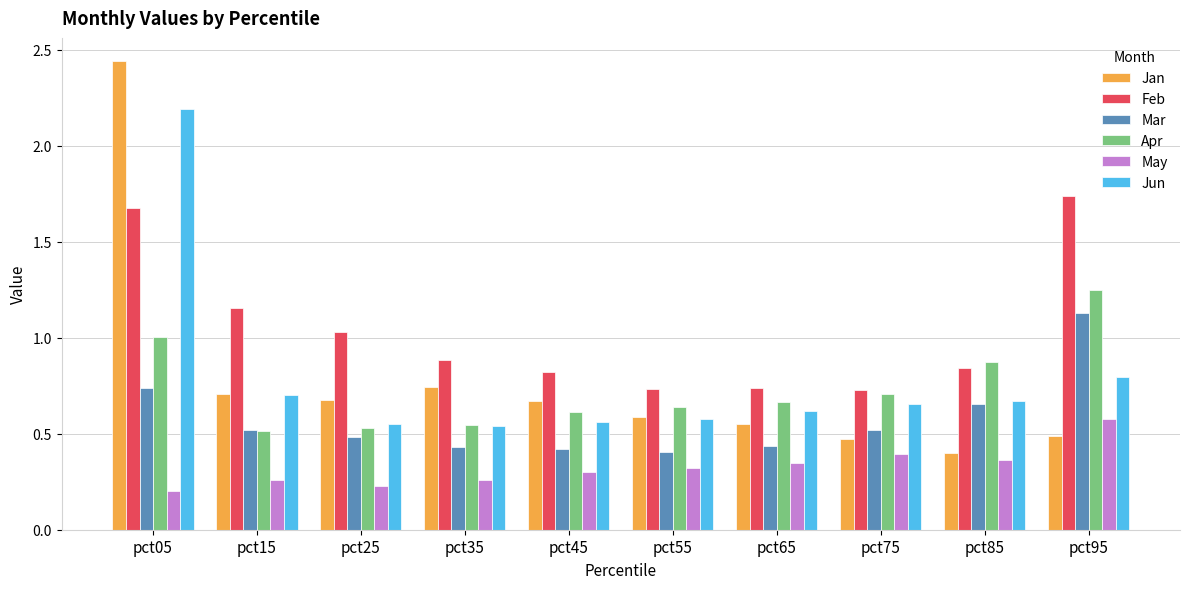

What is the difference between the highest and lowest values at pct05?

2.2